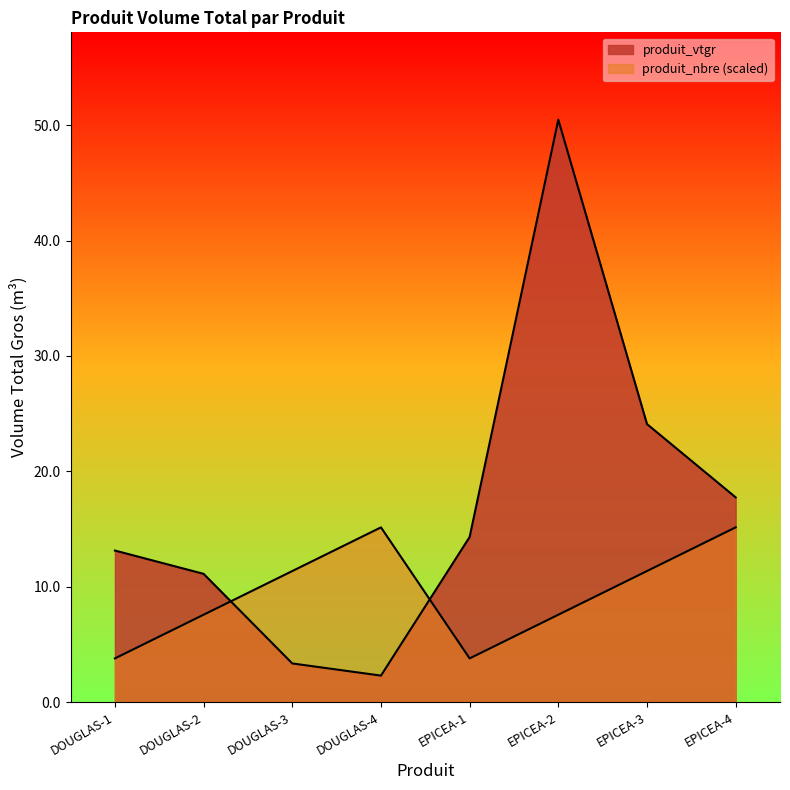

The produit_vtgr series shows 15.2 at EPICEA-3. True or false?

False